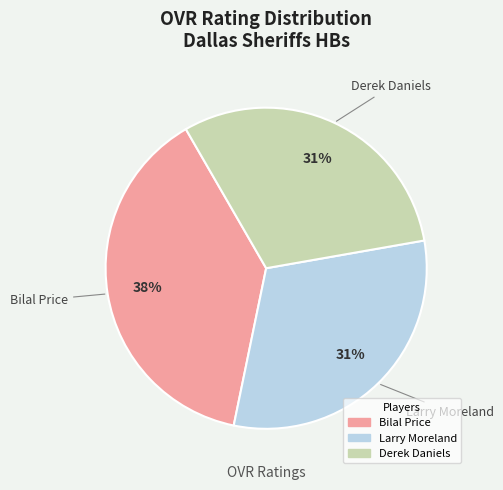

Does any single category account for the majority?

No